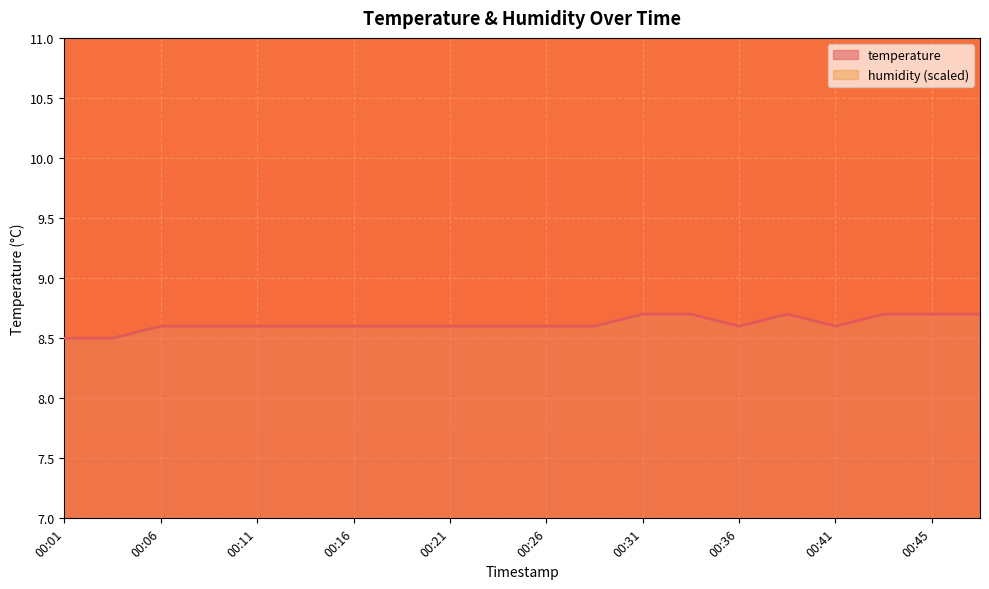

Reading right to left, transcribe all the data shown in this chart.

8.7	8.7	8.7	8.6	8.7	8.6	8.7	8.7	8.6	8.6	8.6	8.6	8.6	8.6	8.6	8.6	8.6	8.6	8.5	8.5